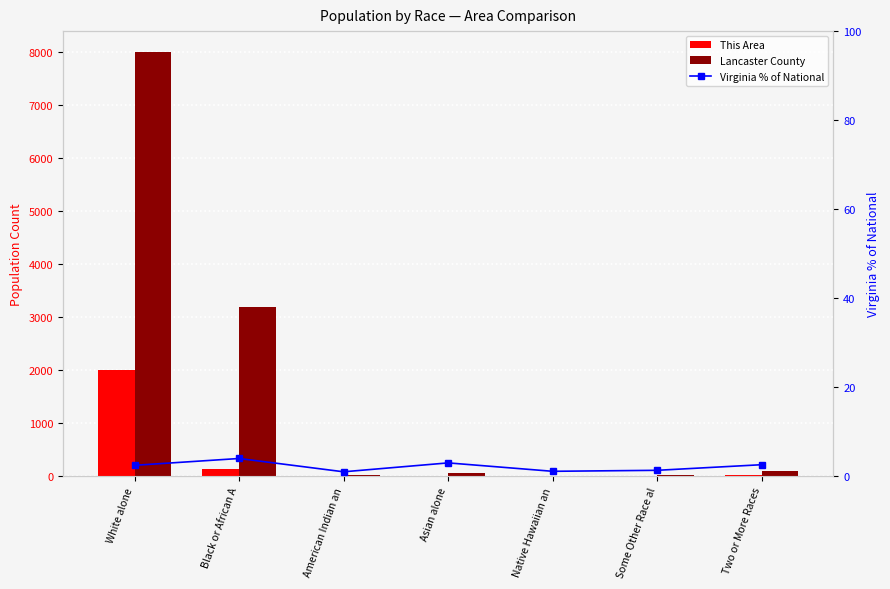

What is the label of the 2nd bar from the left?

Black or African A